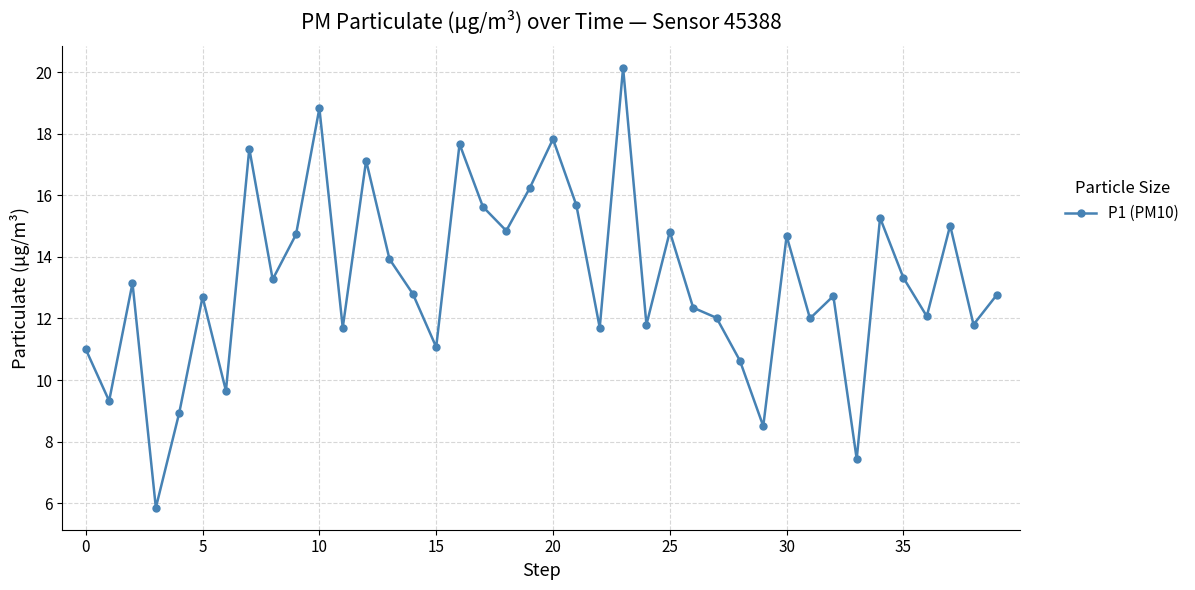

What is the difference between the maximum and minimum values?

14.3